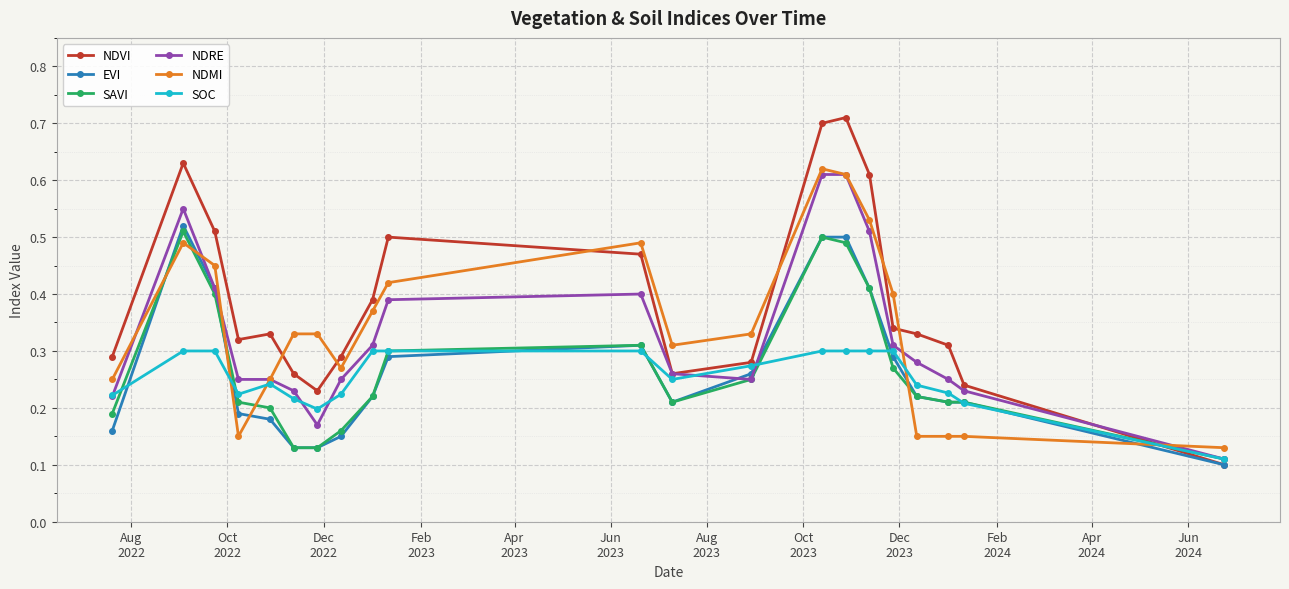

Which series has the largest total across all categories?

NDVI